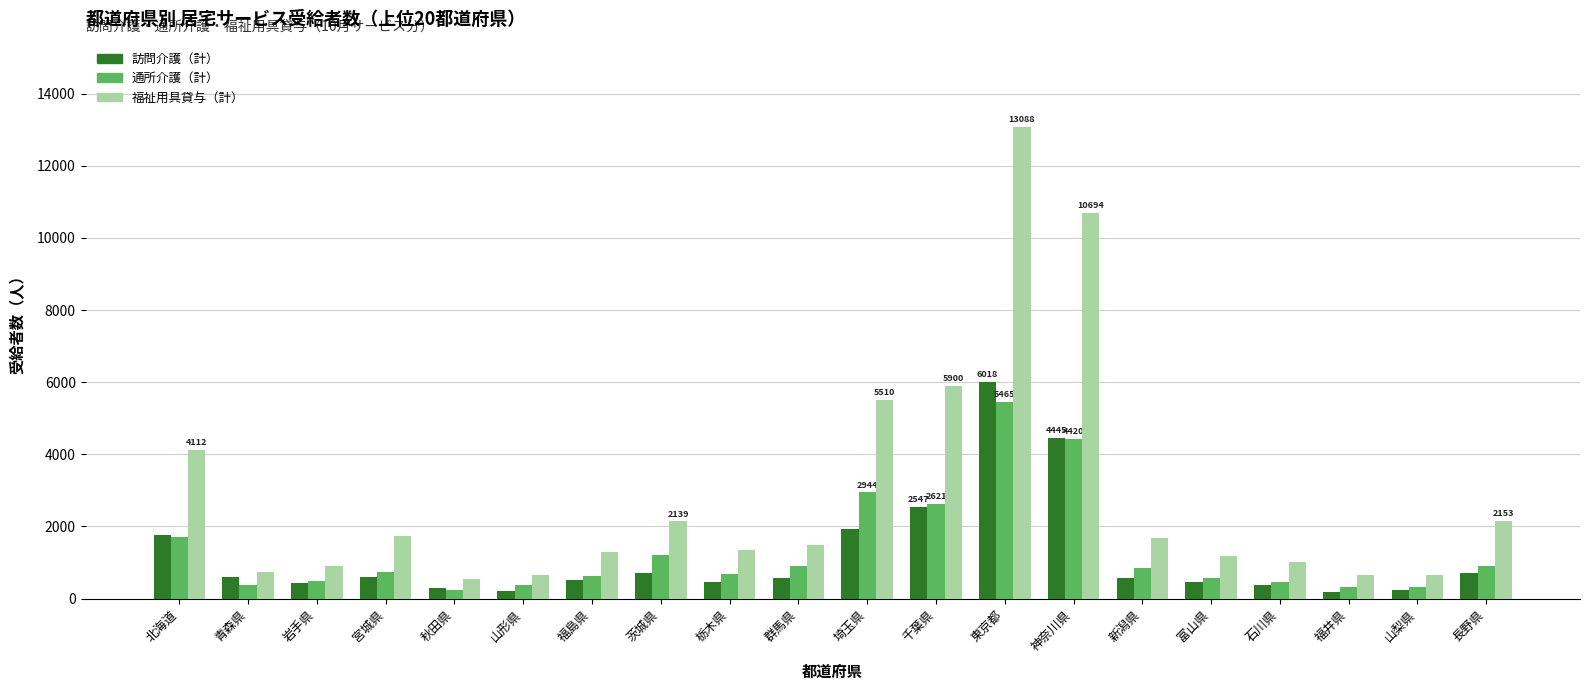

What is the difference between the maximum and minimum values in the 訪問介護（計） series?

5847